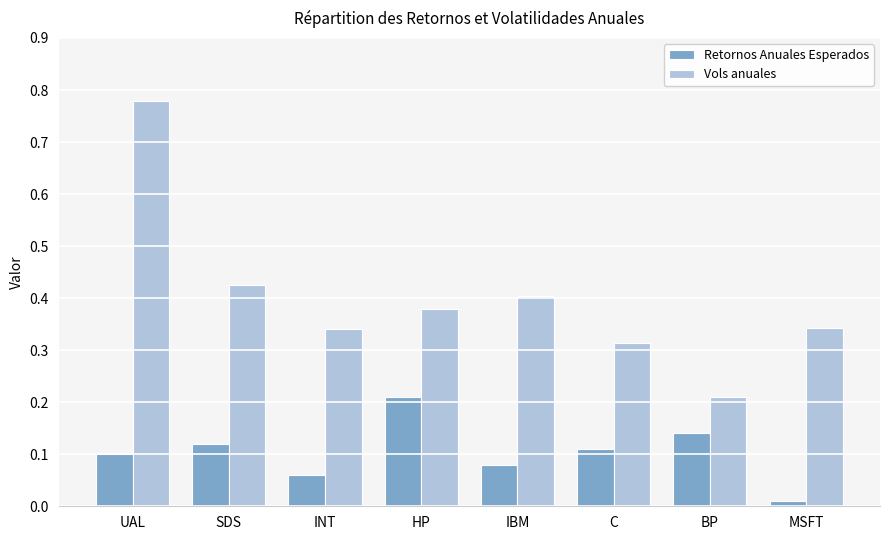

Count the number of data series in this chart.

2